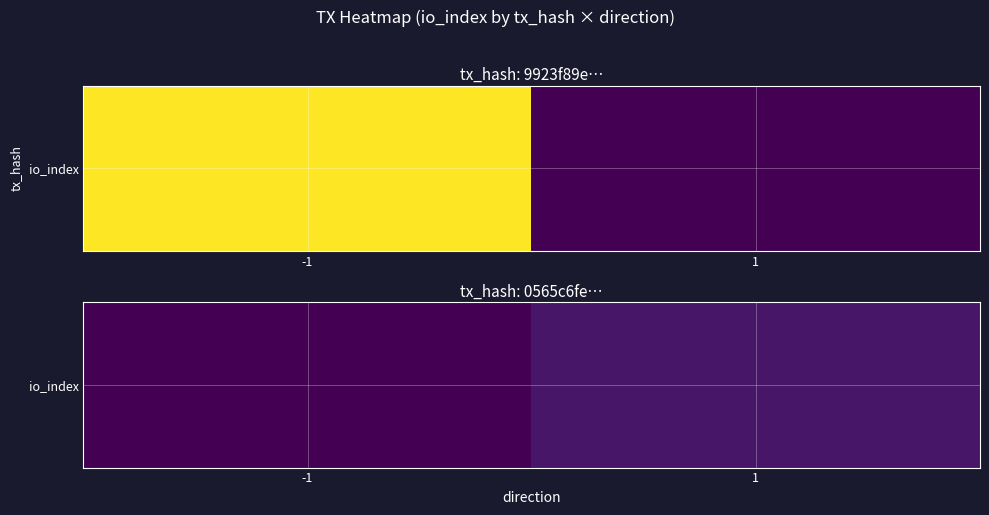

Which category has the lowest value across all series?

-1